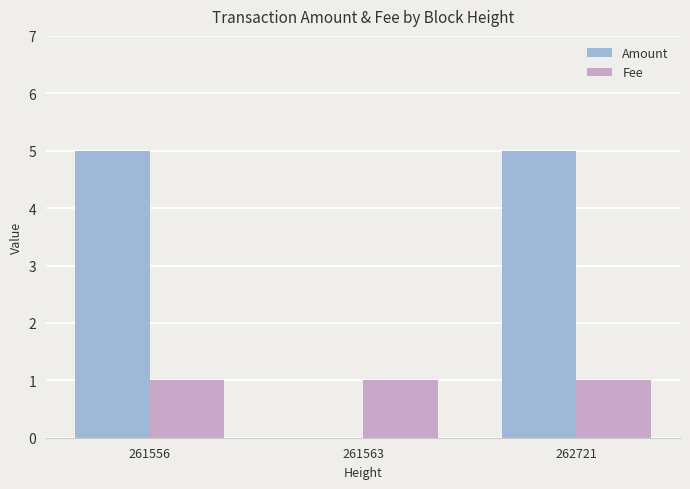

The Fee series shows 0 at 262721. True or false?

False